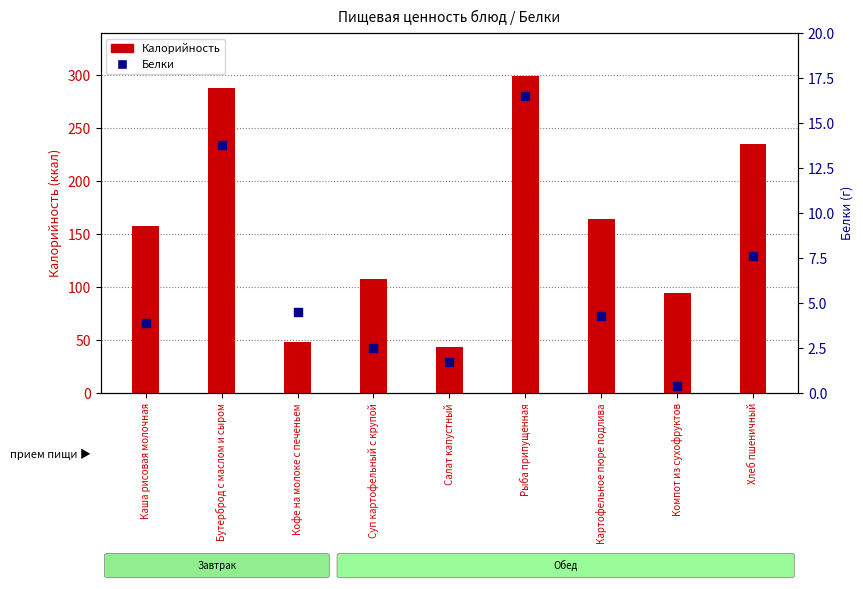

Which series has the widest spread of Y values?

Калорийность